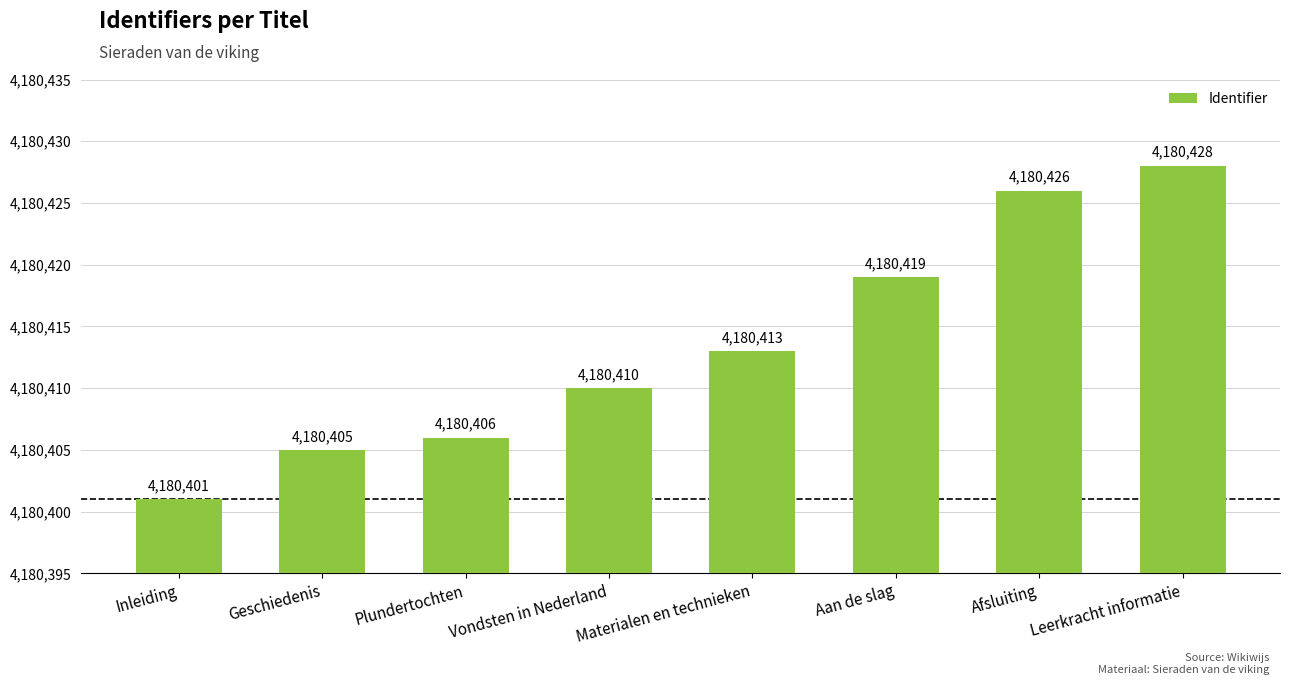

What is the change in value from Vondsten in Nederland to Leerkracht informatie?

+18